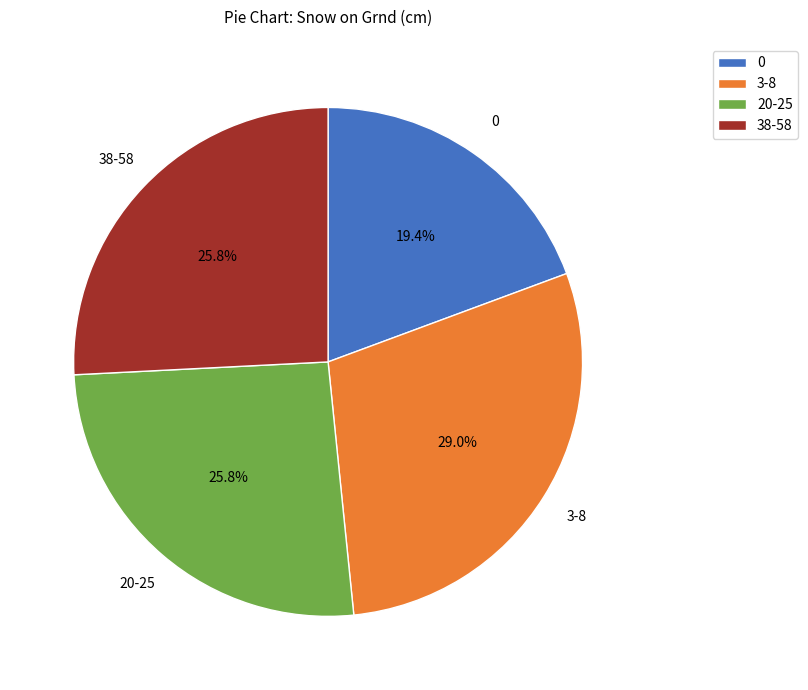

To the nearest percent, what portion does 0 represent?

19%